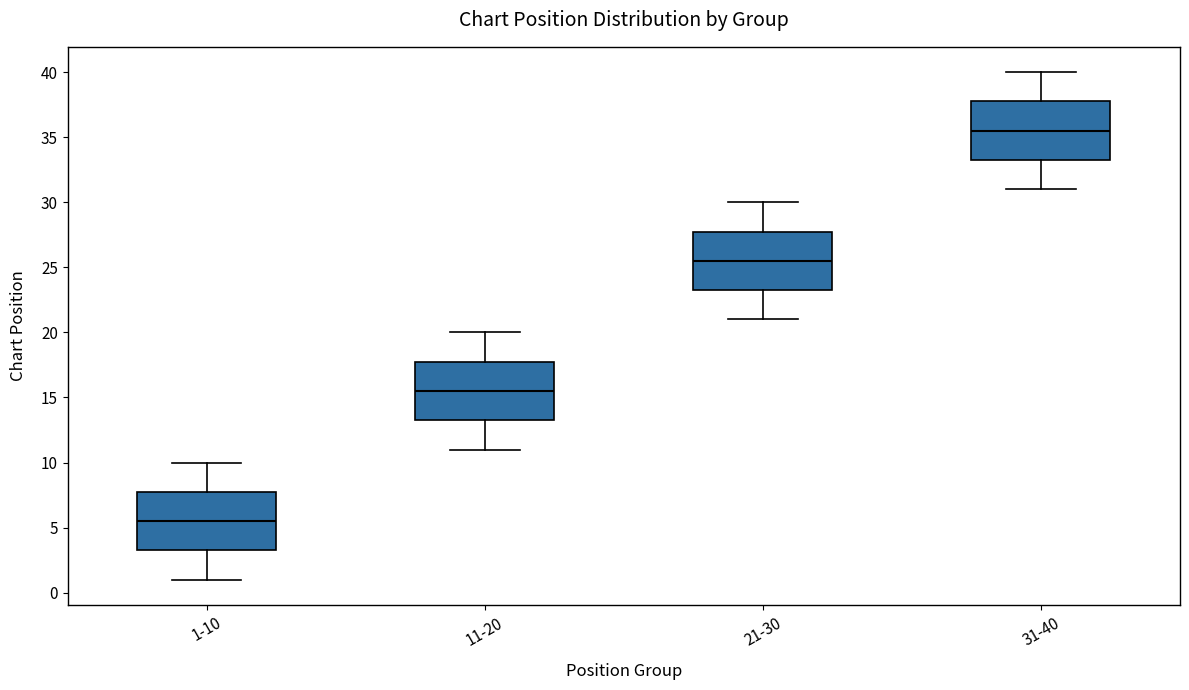

Which box has the lowest median line?

1-10